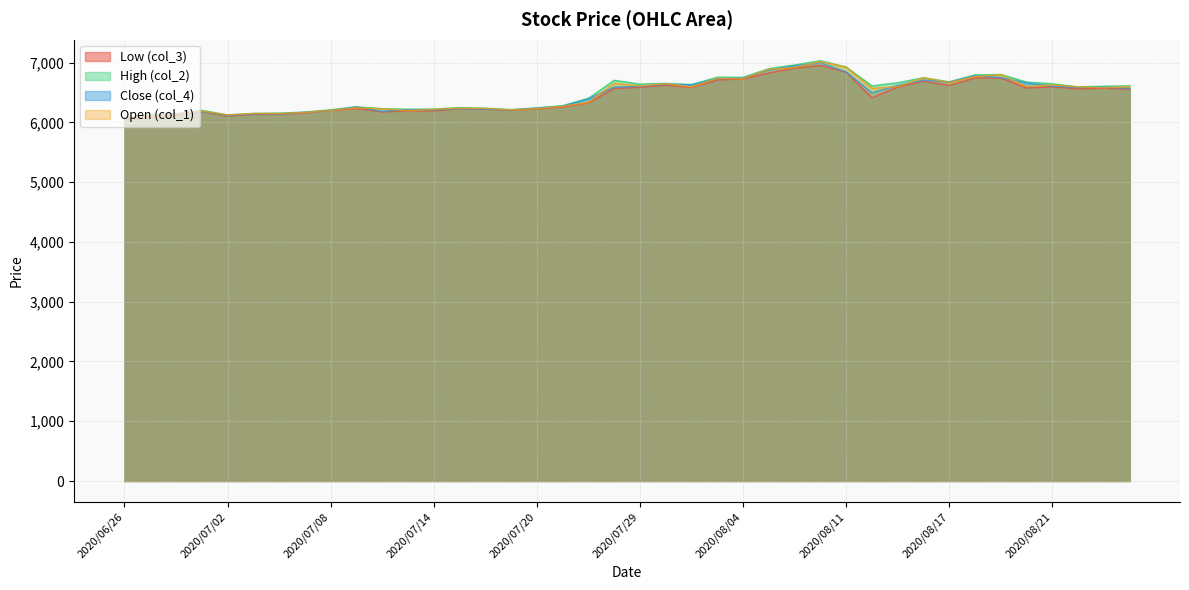

What is the label of the 36th point from the right?

2020/07/02